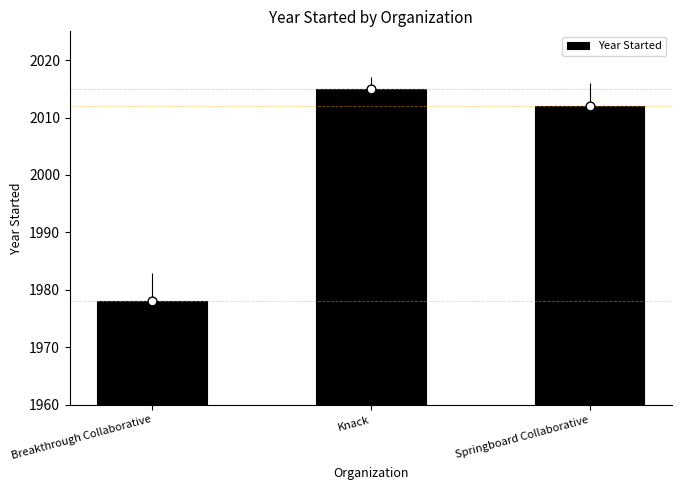

What is the change in value from Breakthrough Collaborative to Knack?

+37